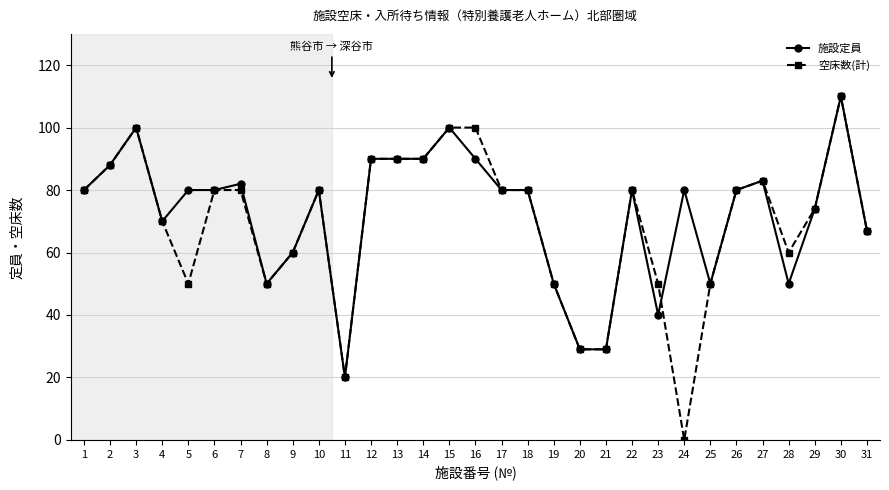

At which category is the sum across all series the highest?

30